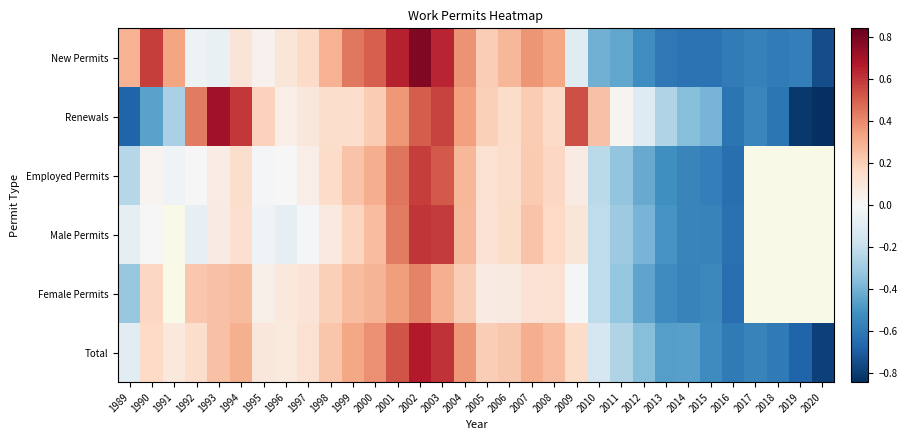

How many values in the Total series are below 0?

12